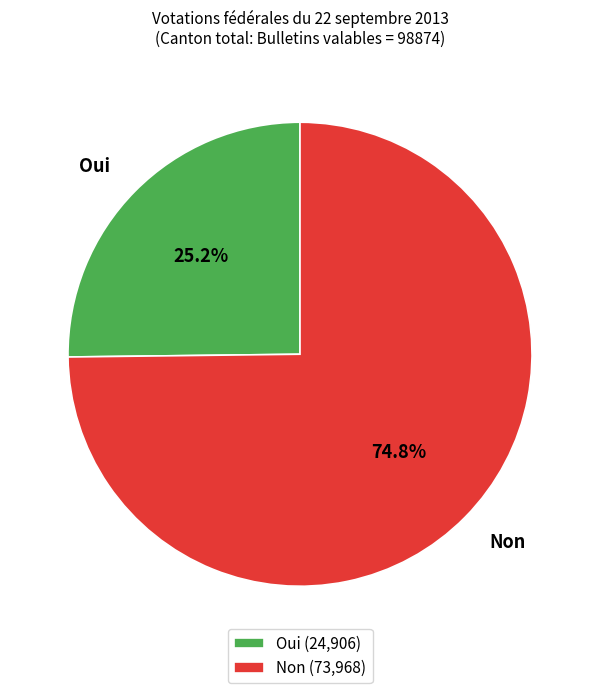

Count the number of slices in the pie.

2